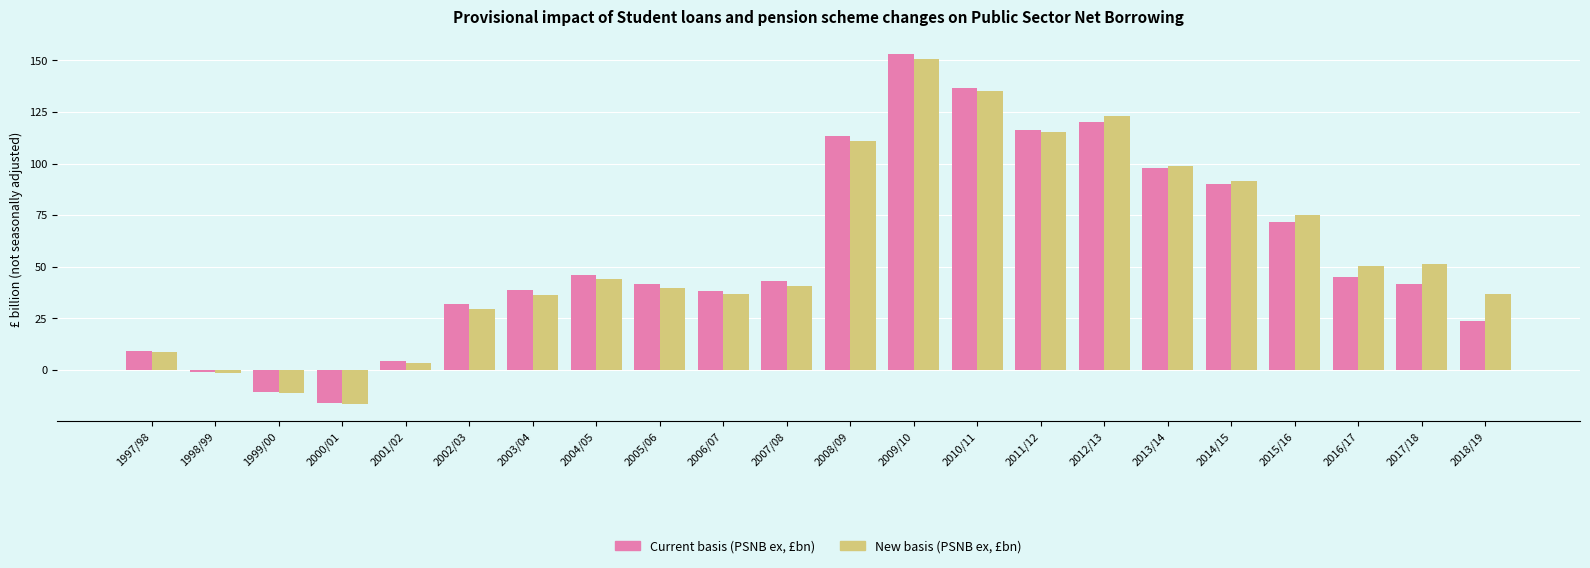

What is the difference between the New basis (PSNB ex, £bn) values at 2004/05 and 2006/07?

7.3